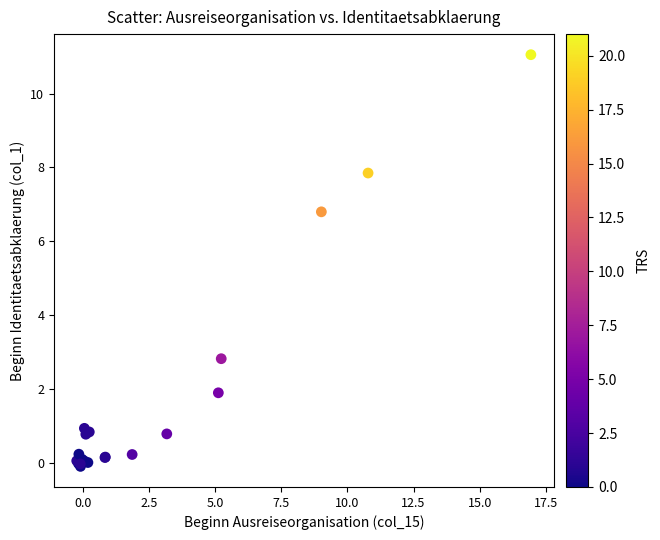

What Y value in the scatter plot is closest to 5?

6.8